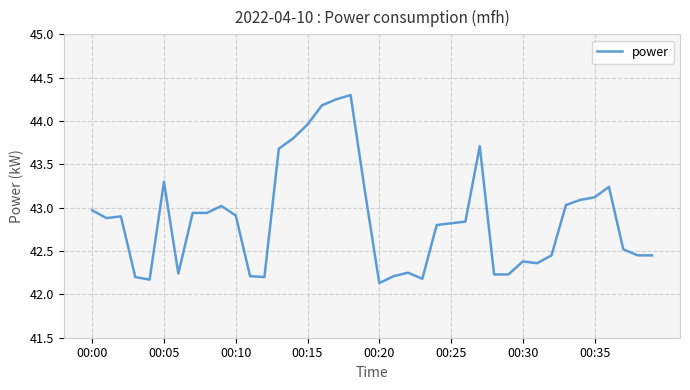

Count the number of categories in the chart.

40